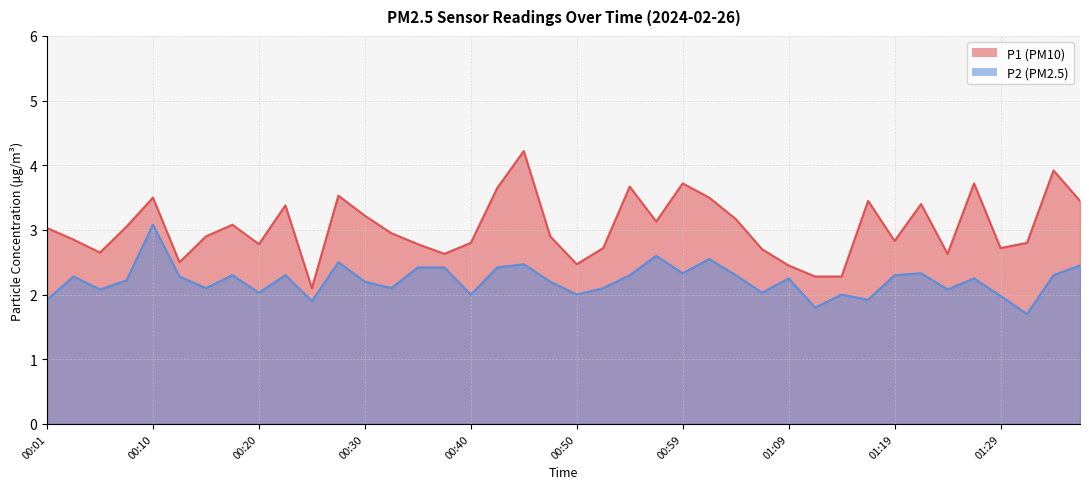

Reading left to right, transcribe all the data shown in this chart.

P1: 00:01=3.0	00:03=2.9	00:05=2.6	00:08=3.0	00:10=3.5	00:13=2.5	00:15=2.9	00:18=3.1	00:20=2.8	00:23=3.4	00:25=2.1	00:27=3.5	00:30=3.2	00:32=3.0	00:35=2.8	00:37=2.6	00:40=2.8	00:42=3.6	00:45=4.2	00:47=2.9	00:50=2.5	00:52=2.7	00:54=3.7	00:57=3.1	00:59=3.7	01:02=3.5	01:04=3.2	01:07=2.7	01:09=2.5	01:12=2.3	01:14=2.3	01:16=3.5	01:19=2.8	01:21=3.4	01:24=2.6	01:26=3.7	01:29=2.7	01:31=2.8	01:34=3.9	01:36=3.5
P2: 00:01=1.9	00:03=2.3	00:05=2.1	00:08=2.2	00:10=3.1	00:13=2.3	00:15=2.1	00:18=2.3	00:20=2.0	00:23=2.3	00:25=1.9	00:27=2.5	00:30=2.2	00:32=2.1	00:35=2.4	00:37=2.4	00:40=2.0	00:42=2.4	00:45=2.5	00:47=2.2	00:50=2.0	00:52=2.1	00:54=2.3	00:57=2.6	00:59=2.3	01:02=2.5	01:04=2.3	01:07=2.0	01:09=2.2	01:12=1.8	01:14=2.0	01:16=1.9	01:19=2.3	01:21=2.3	01:24=2.1	01:26=2.2	01:29=2.0	01:31=1.7	01:34=2.3	01:36=2.5